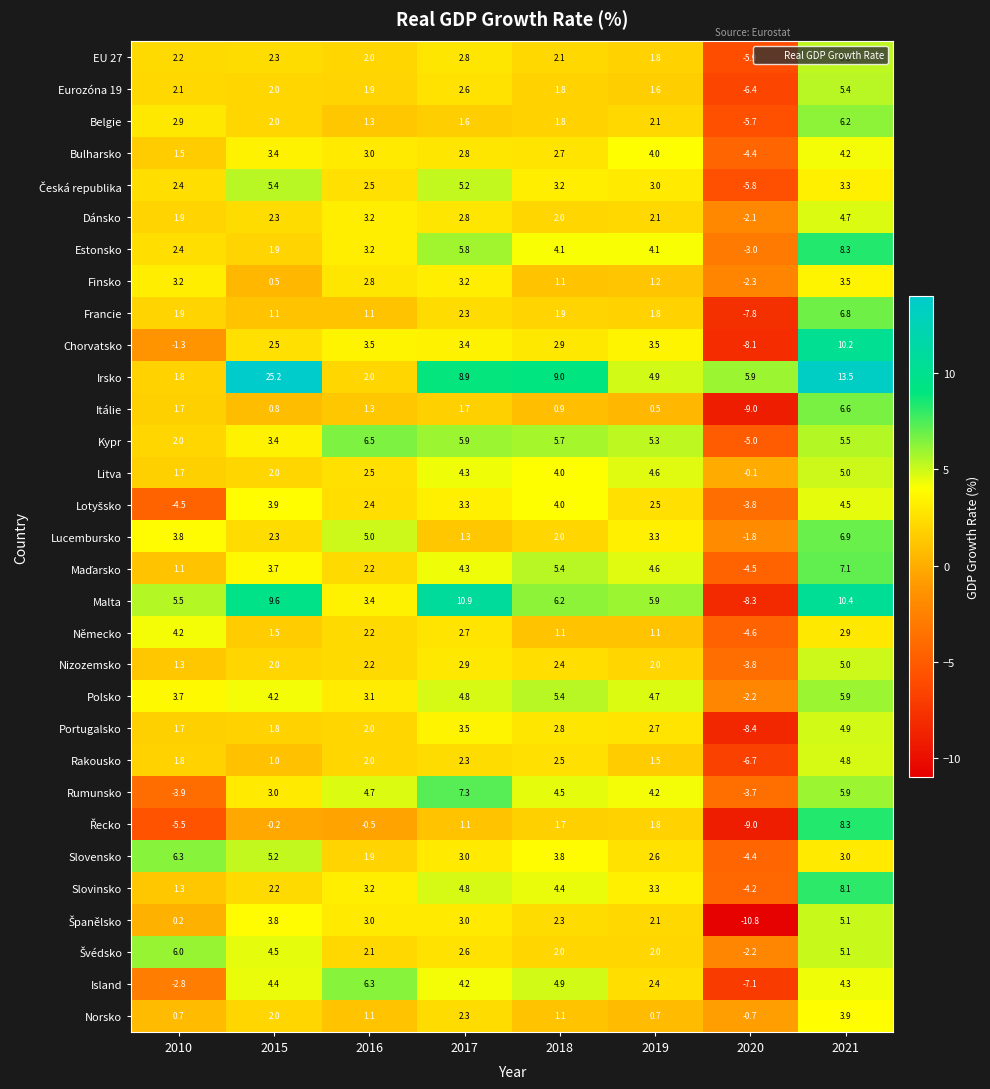

What is the difference between the maximum and minimum values in the Rumunsko series?

11.2